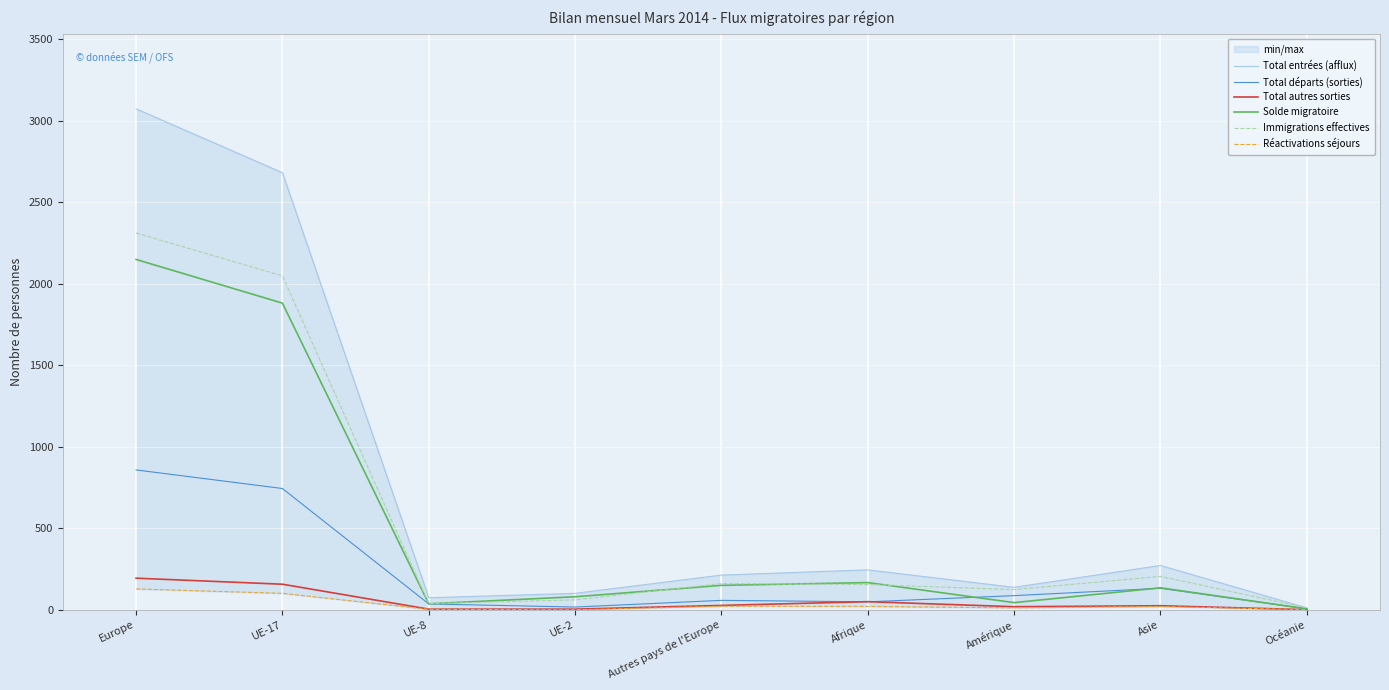

Is the value of Total autres sorties at UE-2 greater than the value of Solde migratoire at UE-2?

No